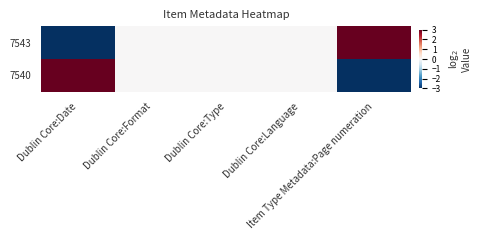

Which label corresponds to the smallest value in the chart?

Dublin Core:Date